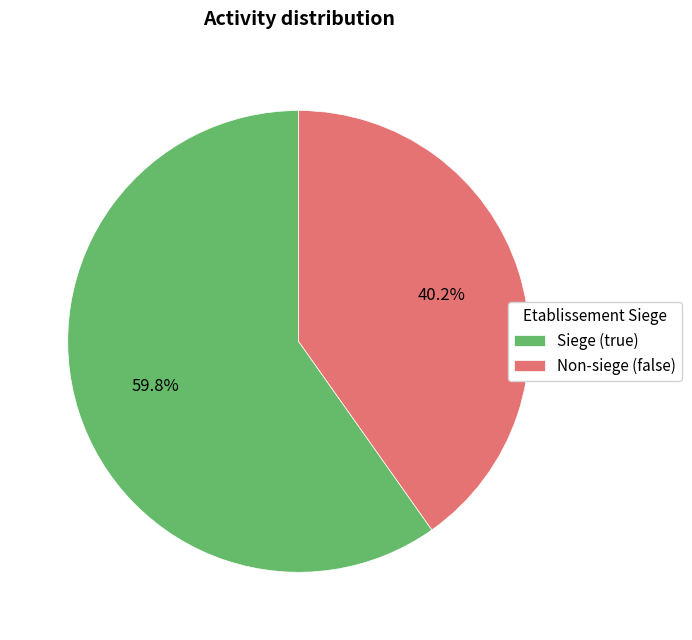

What is the largest slice in the pie chart?

Siege (true)